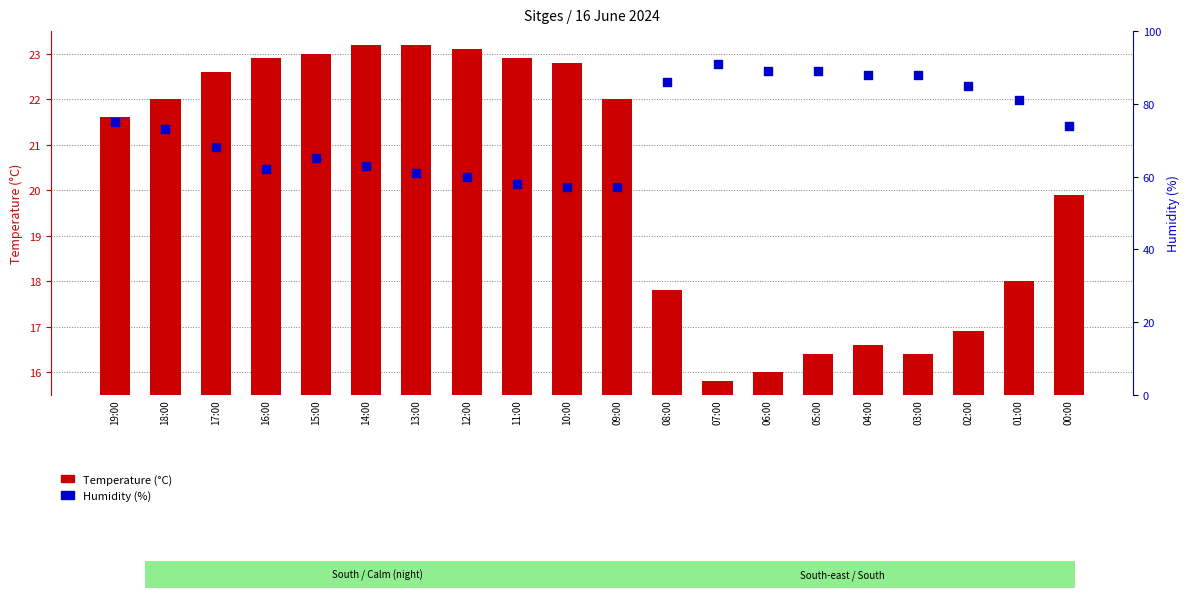

At how many categories does at least one series exceed 55?

20